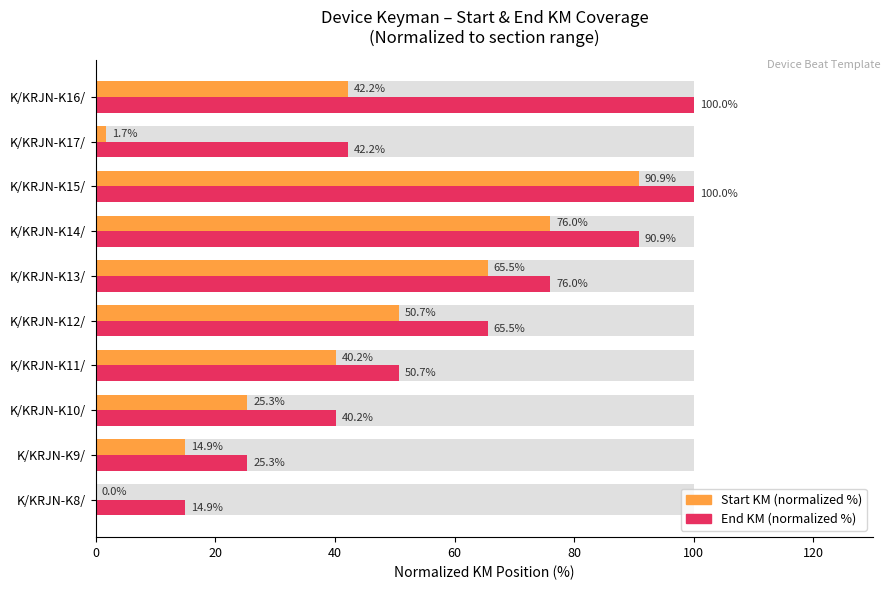

How many bars are there in total?

20